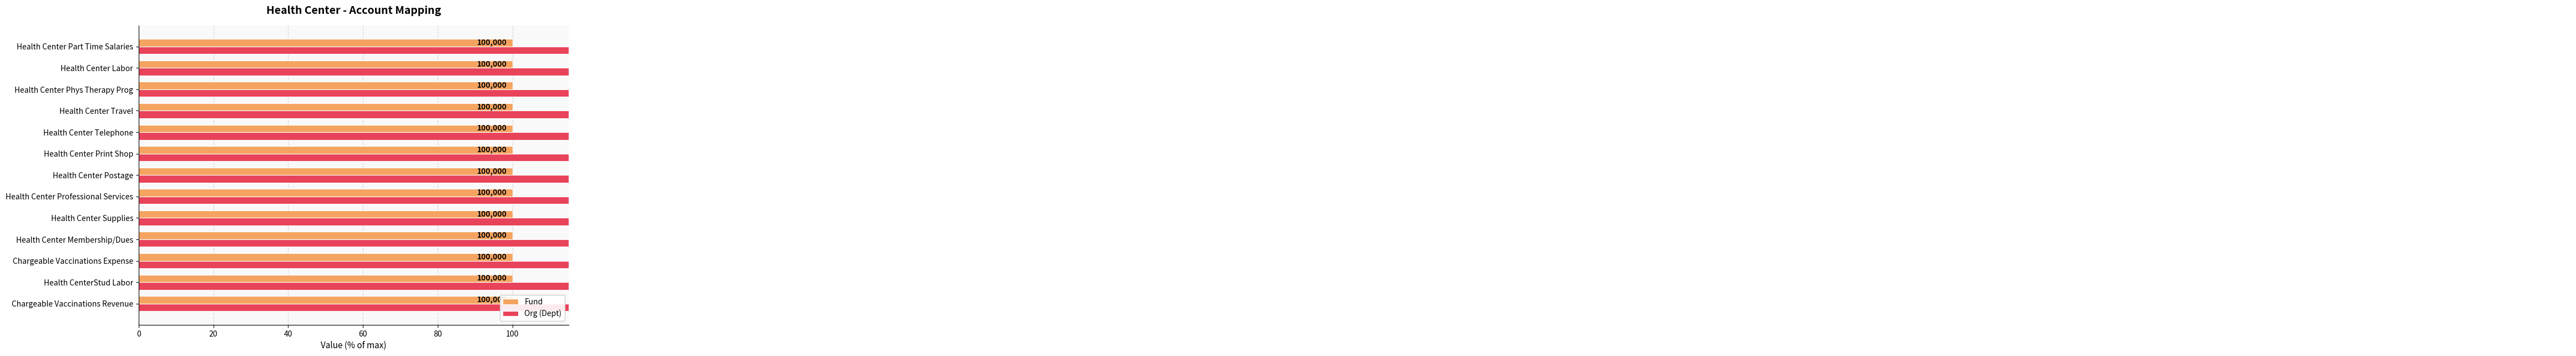

How many bars are there in total?

26